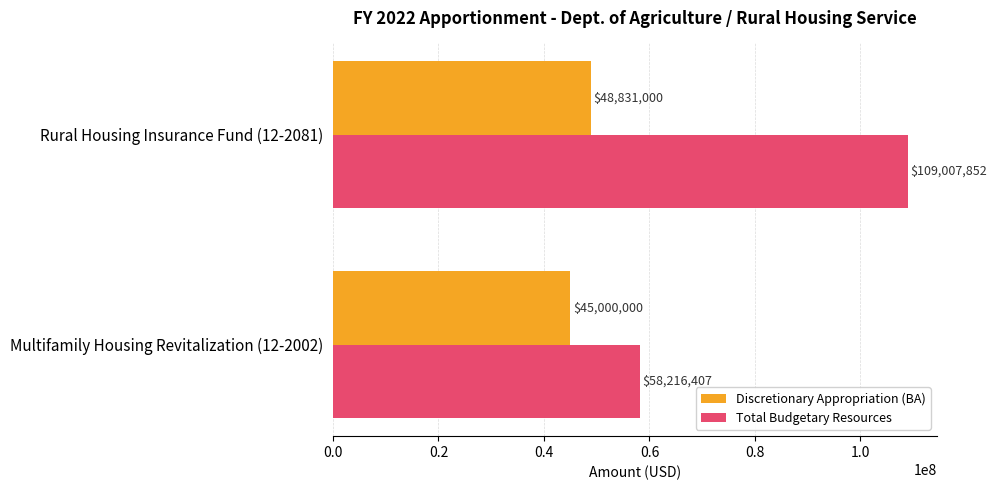

Is it true that Discretionary Appropriation (BA) equals 48831000 at Rural Housing Insurance Fund (12-2081)?

True